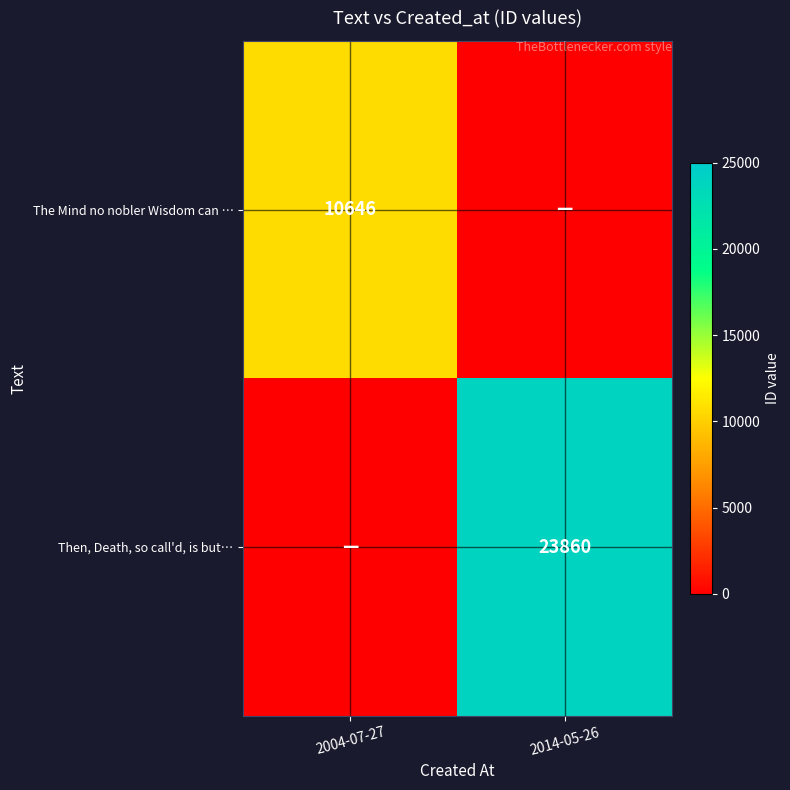

Is it true that Then, Death, so call'd, is but… equals 23860 at 2014-05-26?

True